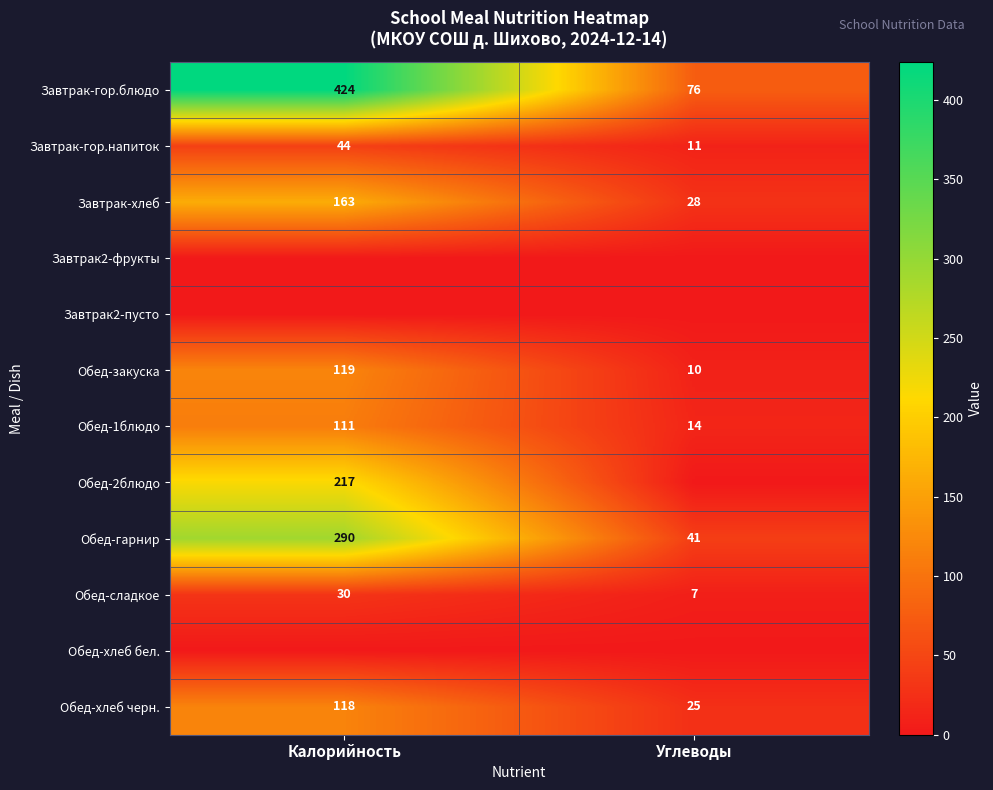

Is it true that Обед-гарнир equals 41 at Углеводы?

True